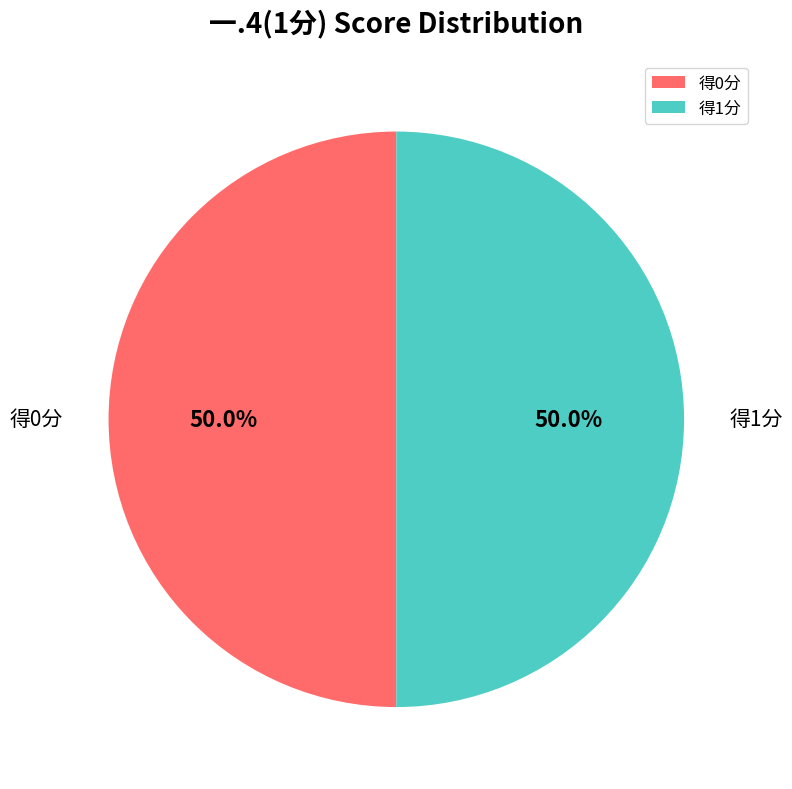

Approximately how many times larger is the value at 得0分 compared to 得1分?

1.0